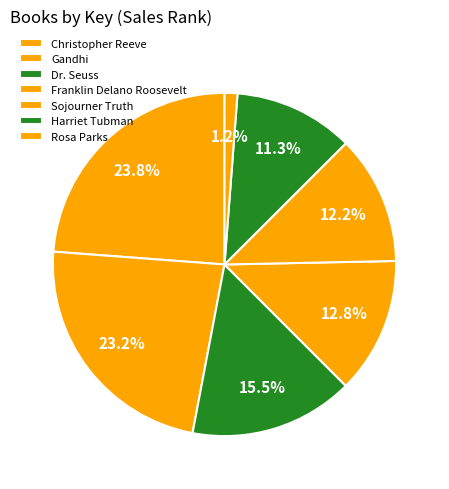

Does any single category account for the majority?

No